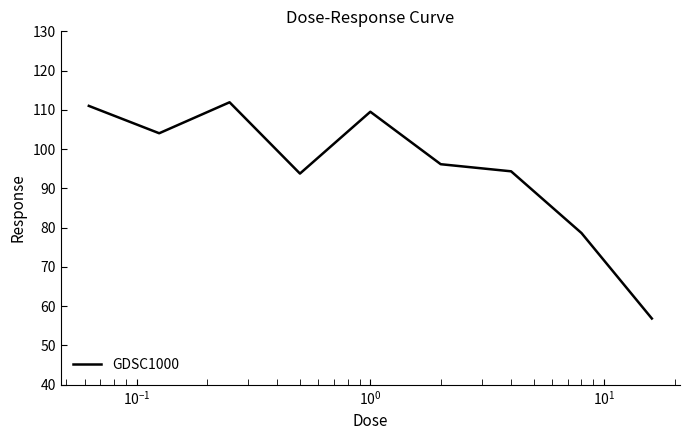

Reading right to left, extract all data points from this chart.

56.9	78.6	94.3	96.2	109.5	93.8	111.9	104.0	111.0